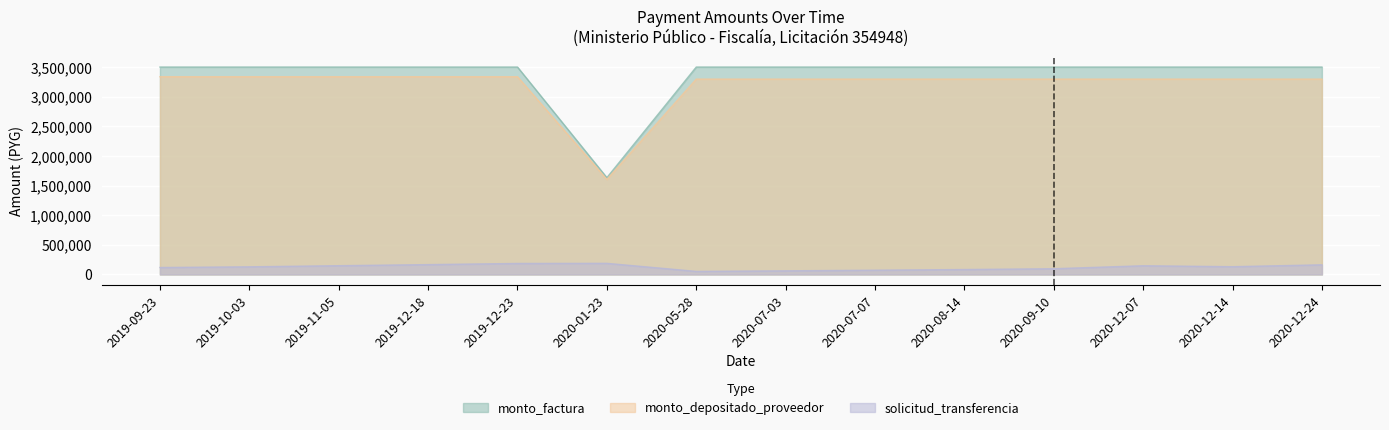

What is the label of the 5th point from the left?

2019-12-23